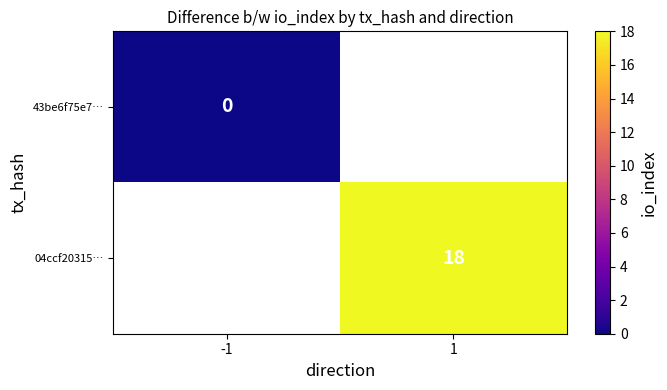

True or false: 04ccf20315… has a value of 18 at 1.

True